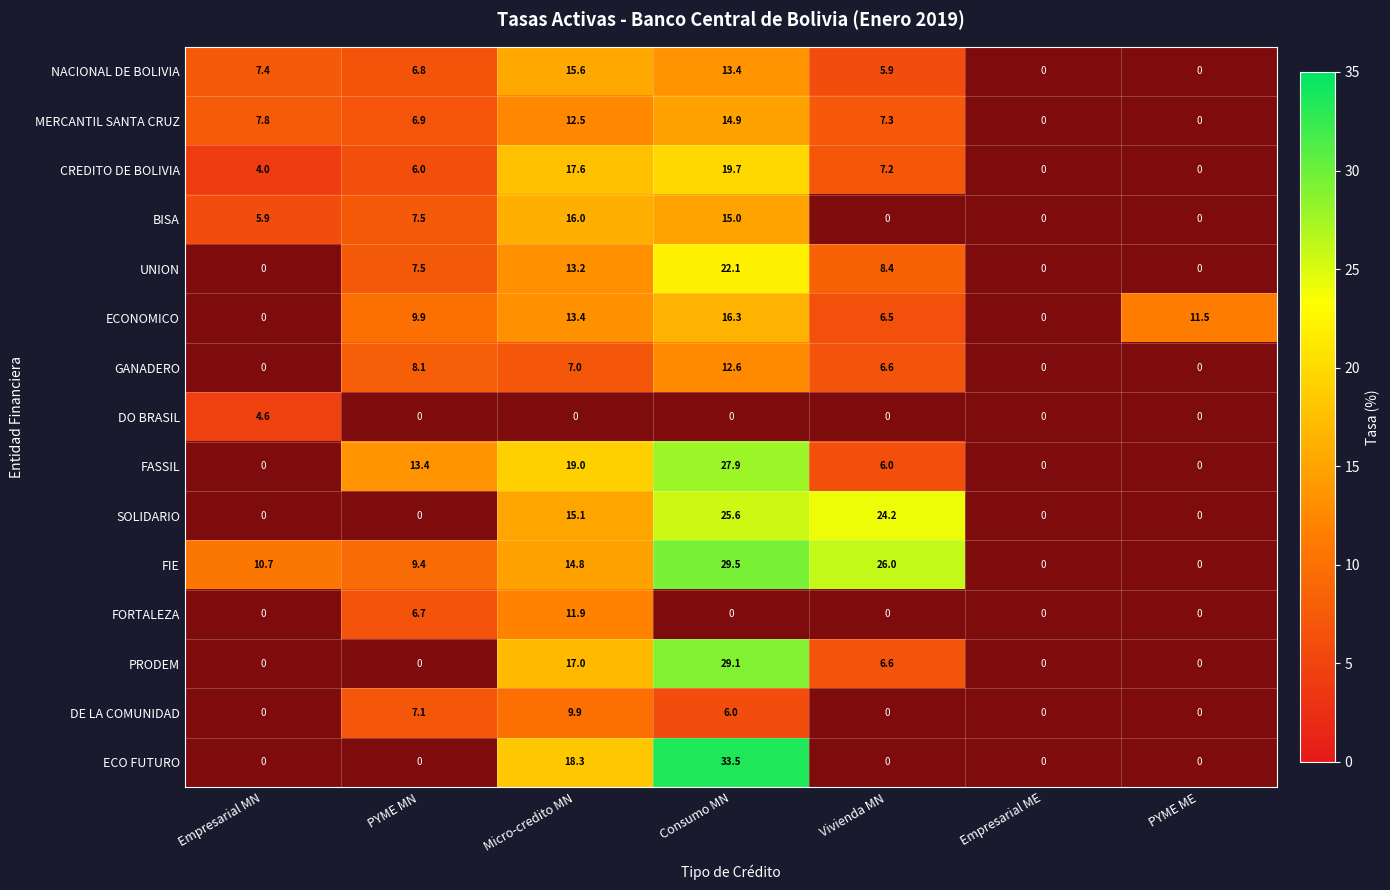

What is the sum of the SOLIDARIO values at Micro-credito MN and PYME MN?

15.1